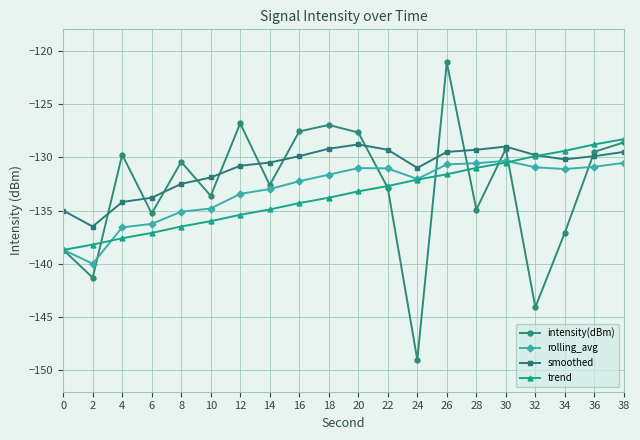

Is the value of rolling_avg at 10 greater than the value of intensity(dBm) at 2?

Yes